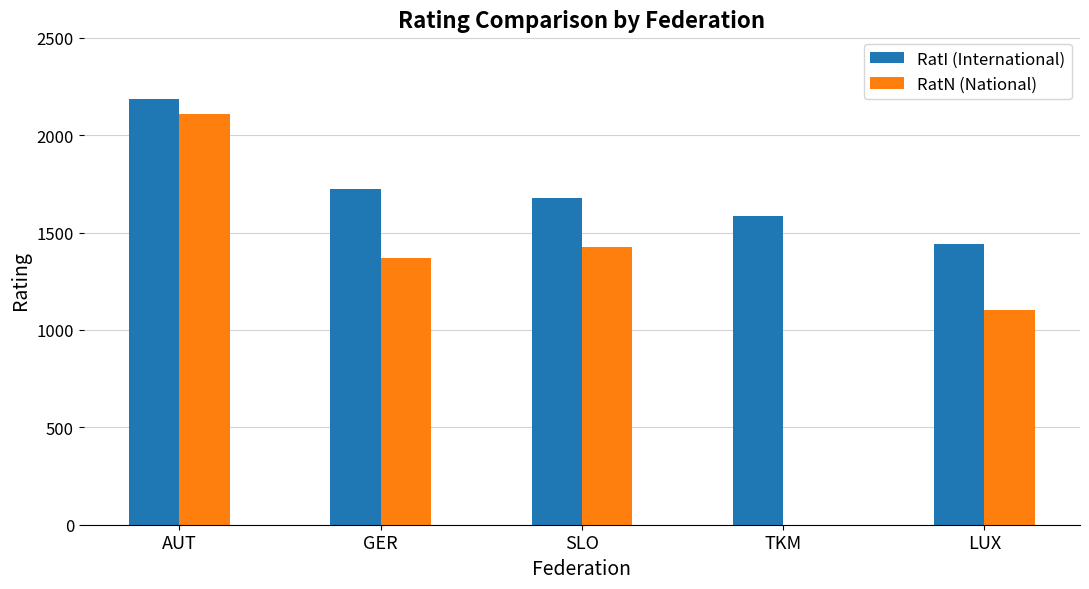

At which label does RatN (National) first exceed 1368?

AUT